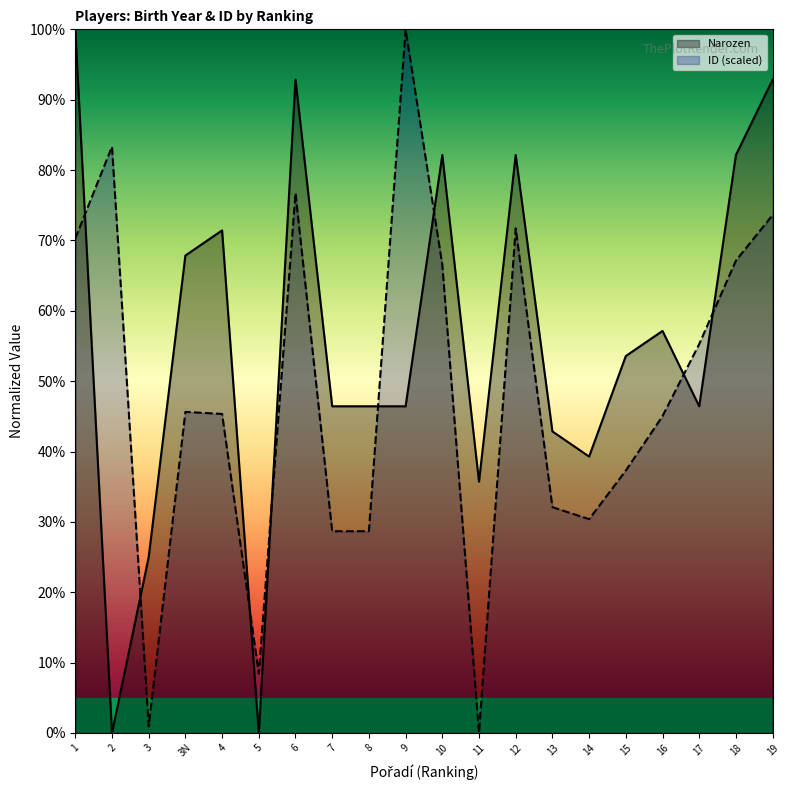

Where is the first local minimum for ID (scaled)?

3